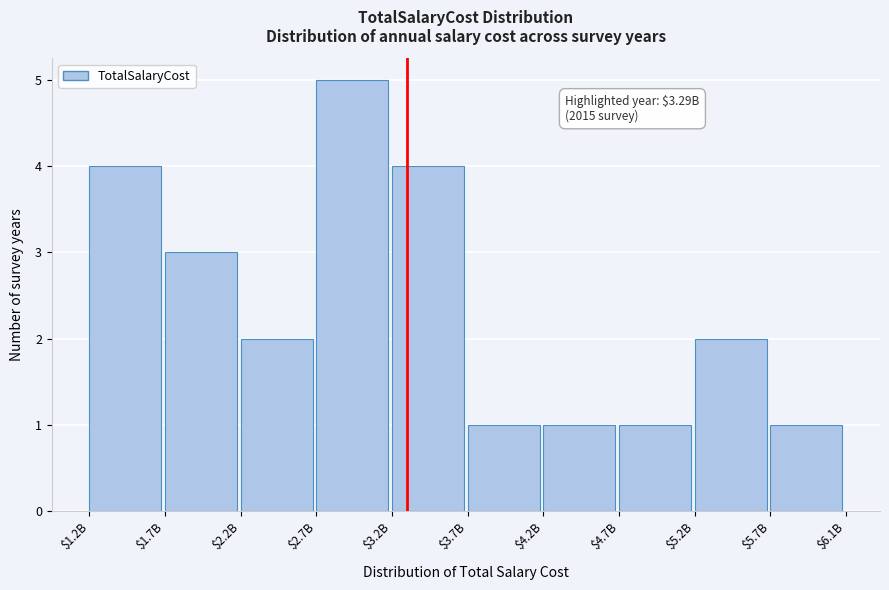

Reading left to right, list all the values displayed in this chart.

4	3	2	5	4	1	1	1	2	1